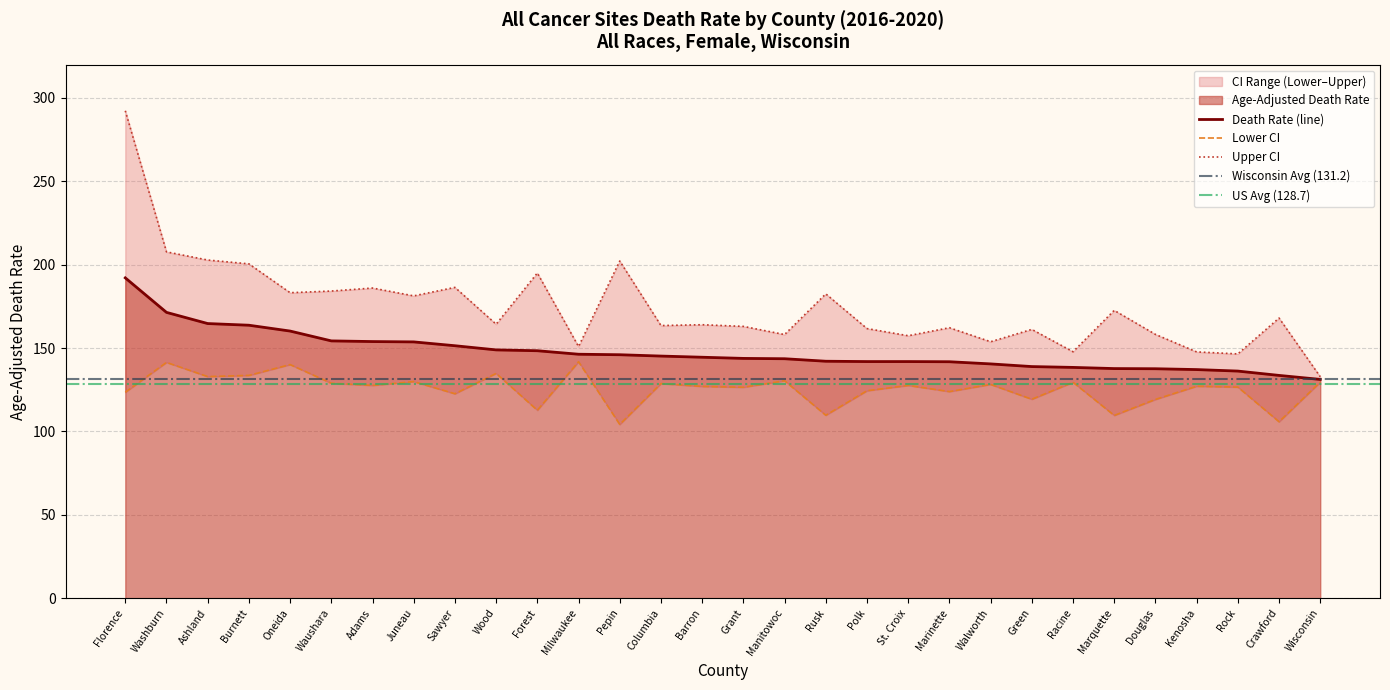

How many data points in Upper CI are less than 164?

14